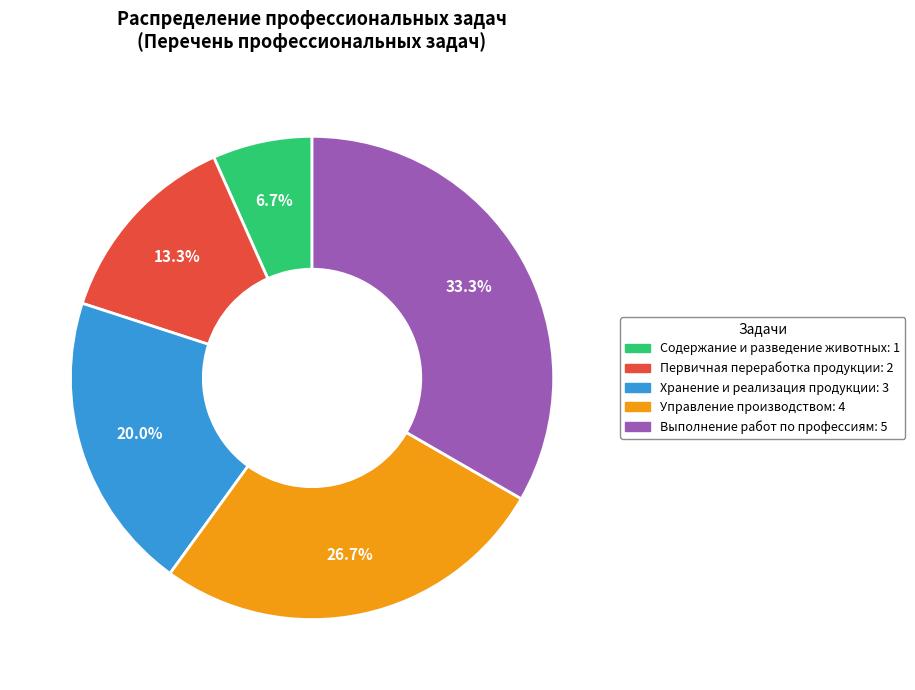

Is there any slice that represents more than half of the pie?

No